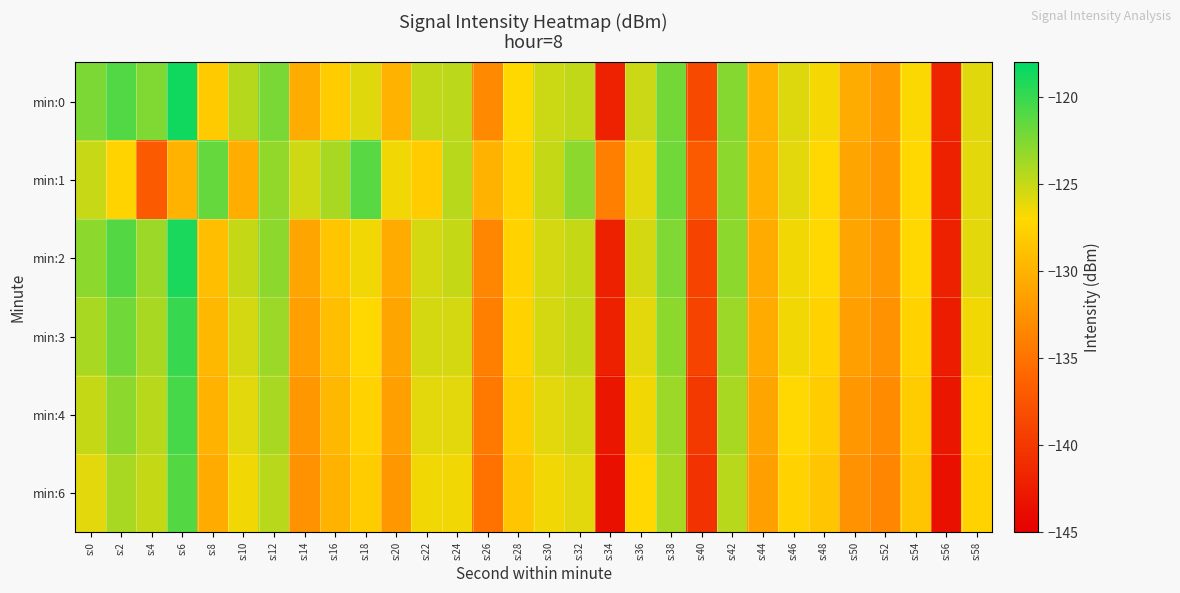

What is the difference between the highest and lowest values at s:32?

3.0